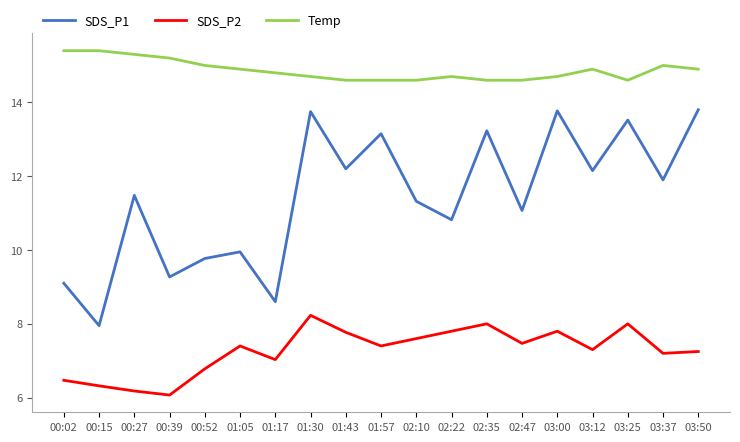

What is the highest value of the SDS_P1 series?

13.8